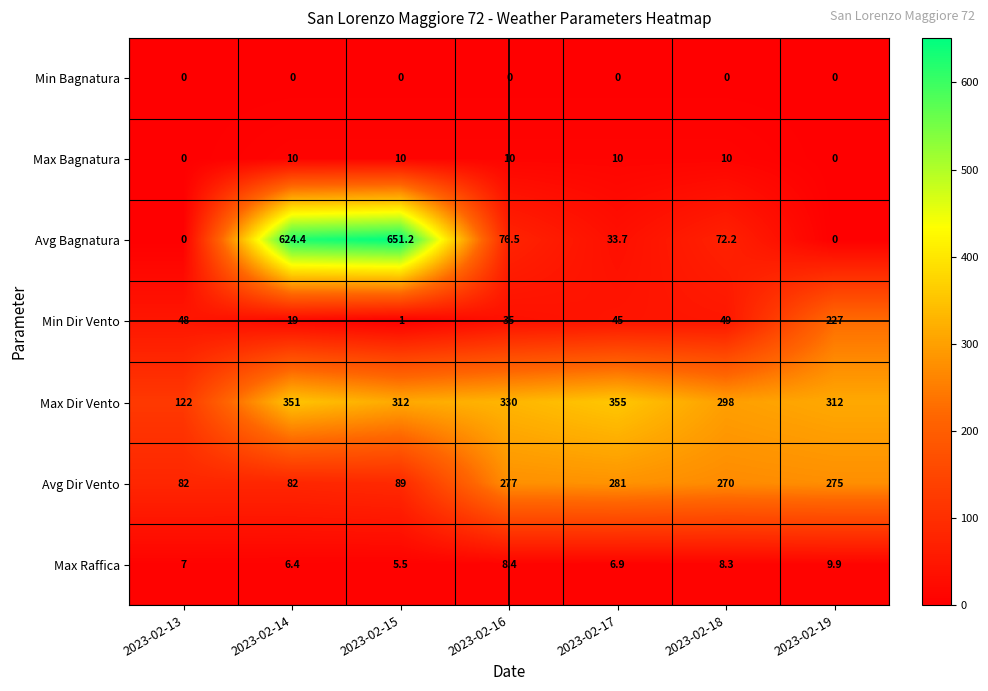

True or false: Avg Bagnatura has a value of 16.2 at 2023-02-18.

False